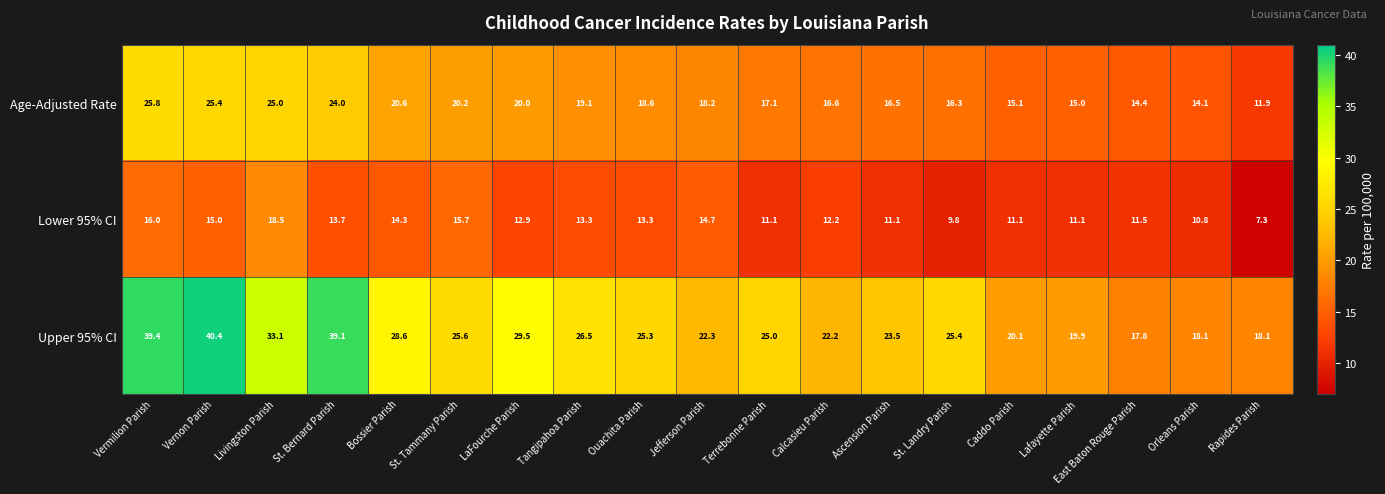

At which label does Age-Adjusted Rate first exceed 18?

Vermilion Parish